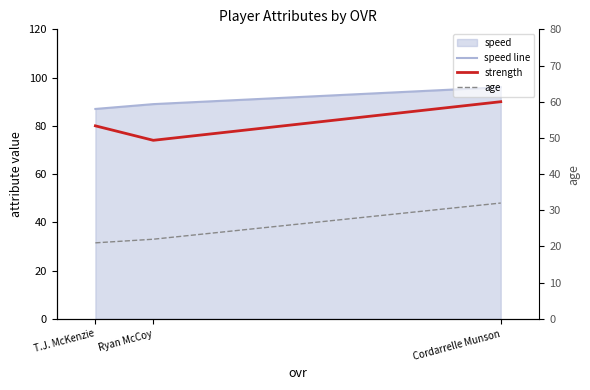

Reading left to right, transcribe all the data shown in this chart.

speed line: 87	89	96
strength: 80	74	90
age: 21	22	32